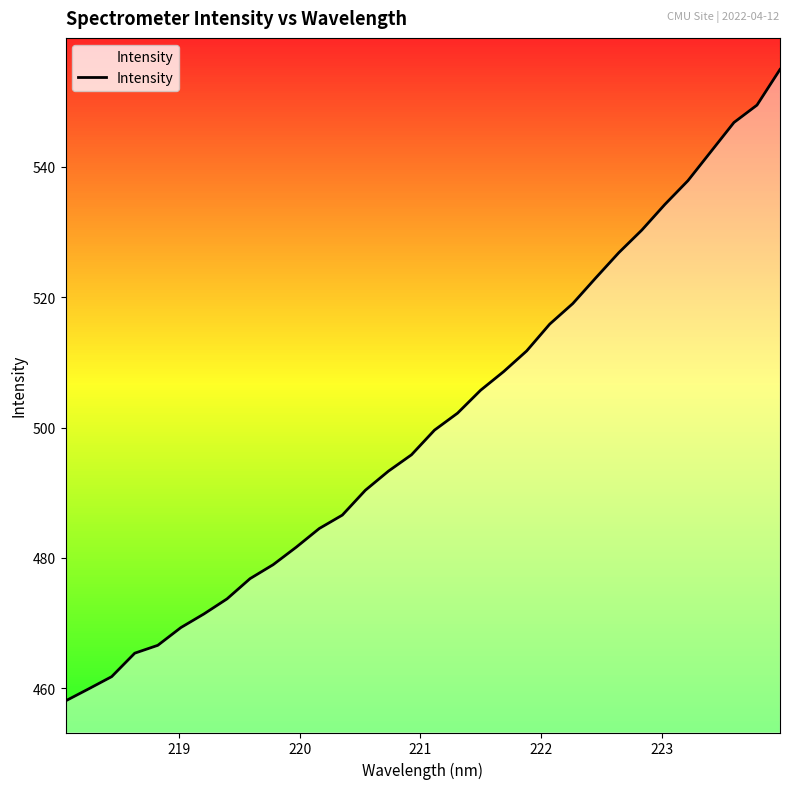

Does the chart display data point markers on the line(s)?

No